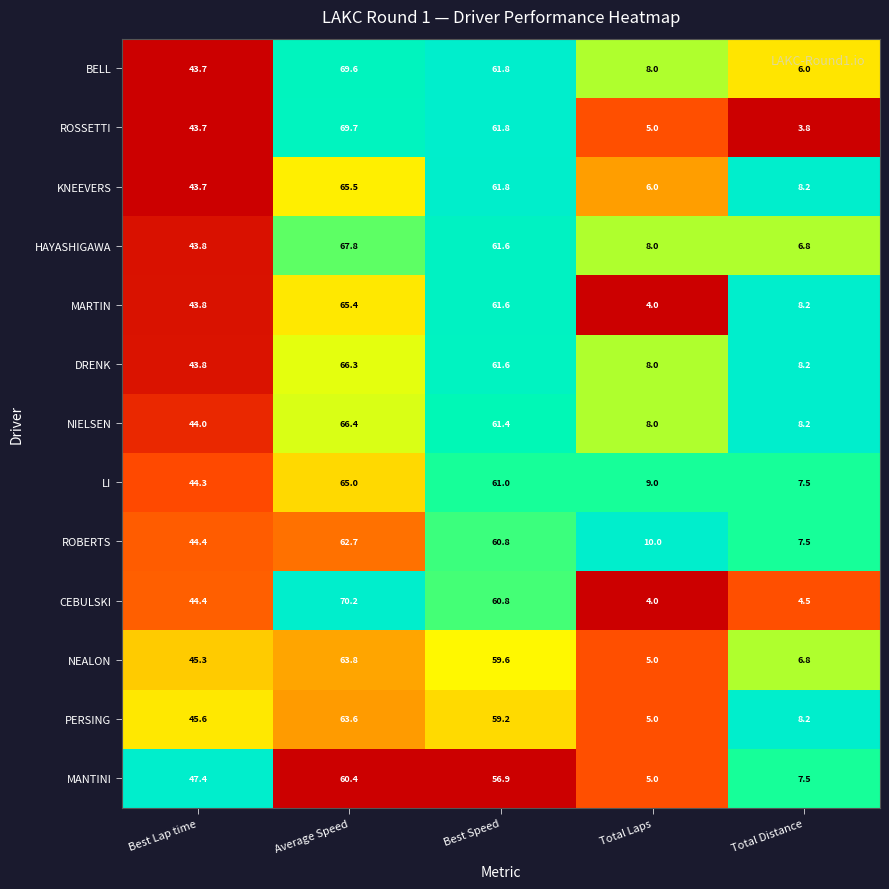

Is it true that NEALON equals 63.8 at Average Speed?

True